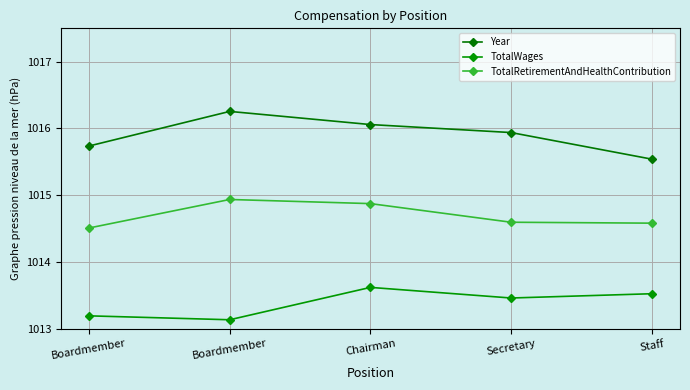

True or false: TotalWages and TotalRetirementAndHealthContribution intersect in this chart.

False